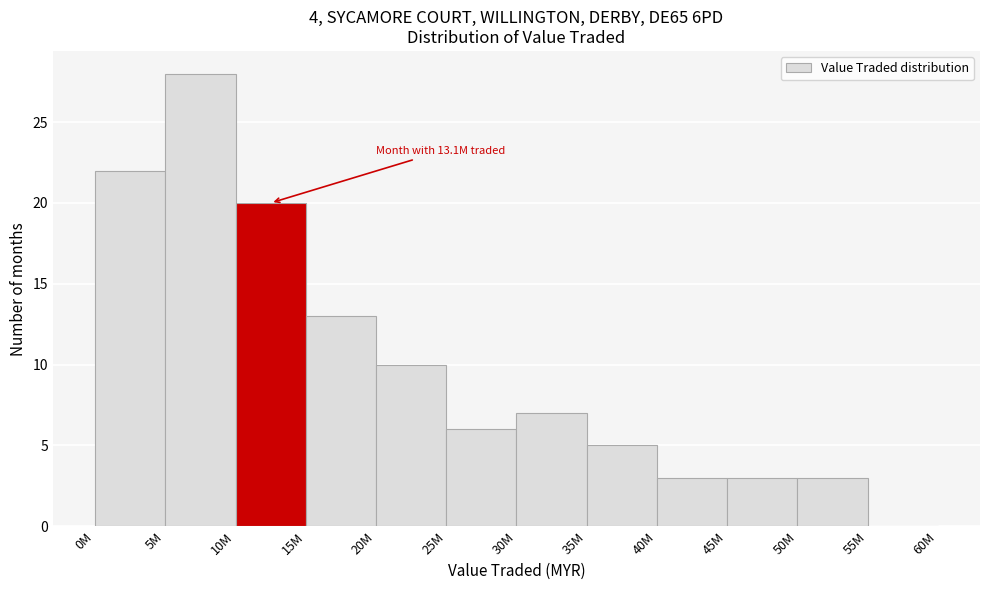

Reading left to right, extract all data points from this chart.

0M=22	5M=28	10M=20	15M=13	20M=10	25M=6	30M=7	35M=5	40M=3	45M=3	50M=3	55M=0